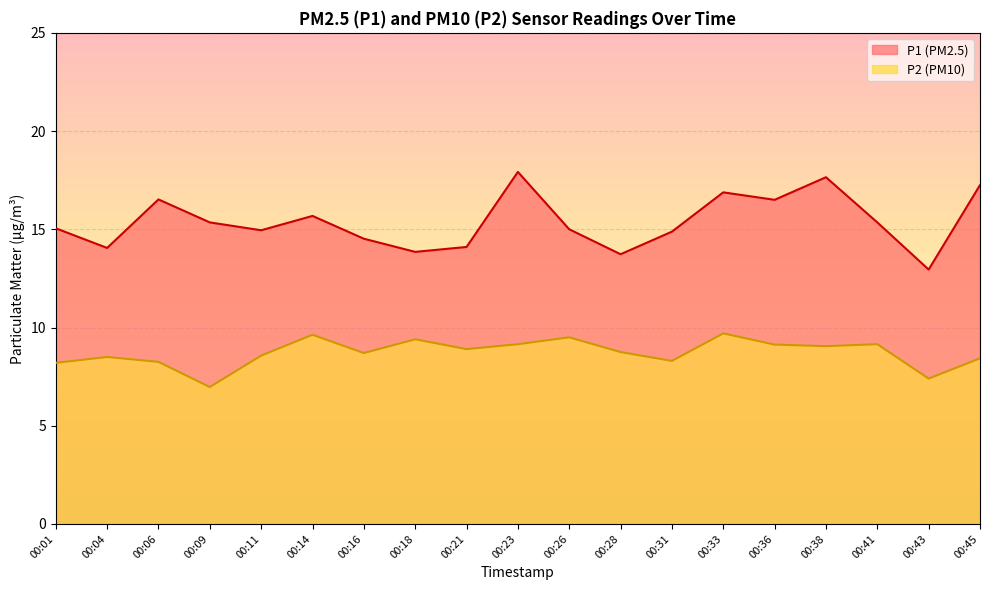

Between 00:01 and 00:16, which is larger?

00:01